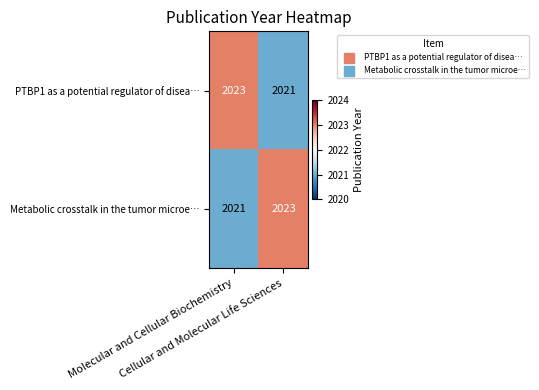

What is the average value of the Metabolic crosstalk in the tumor microe… series?

2022